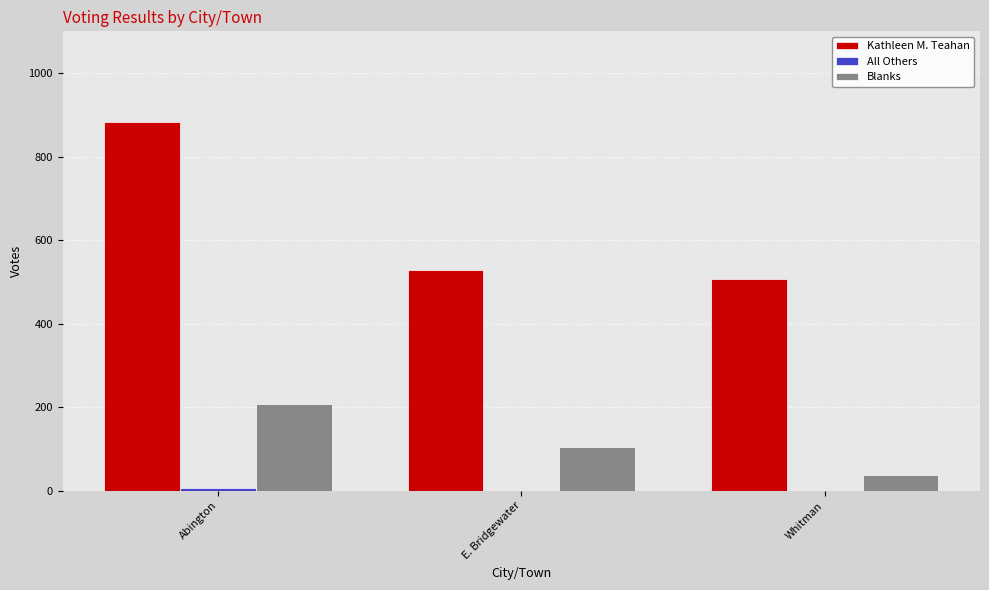

At which label does Blanks reach its peak?

Abington